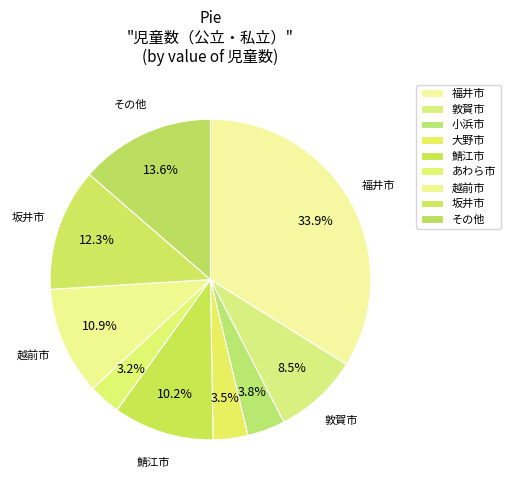

Count the number of slices in the pie.

9